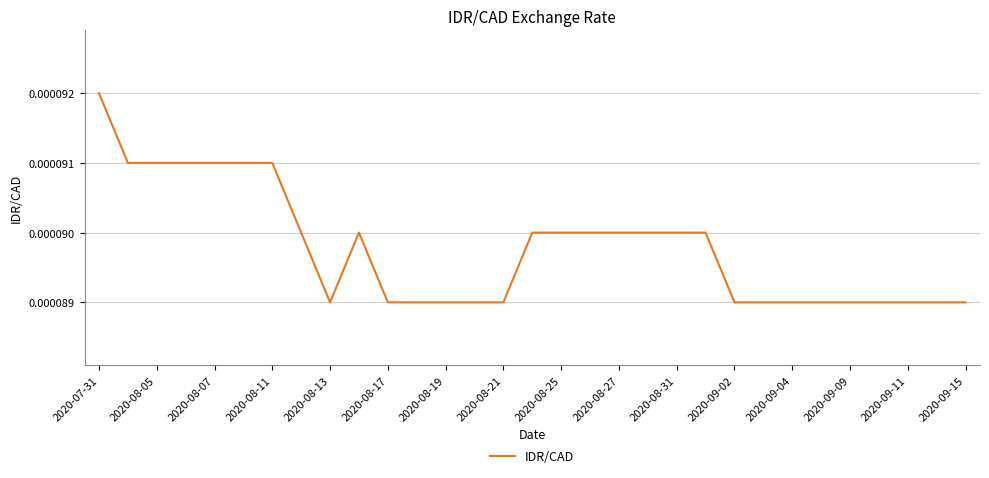

Which category has the highest value across all series?

2020-07-31